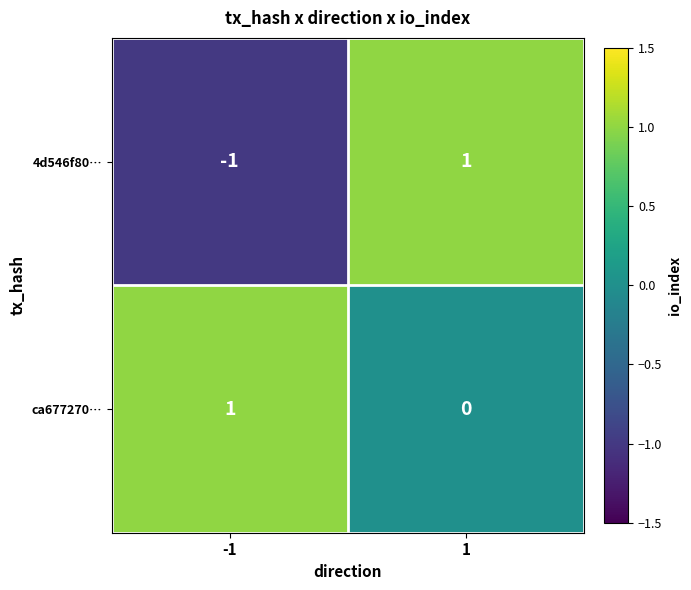

Rank the series at 1 from highest to lowest value.

4d546f80…, ca677270…